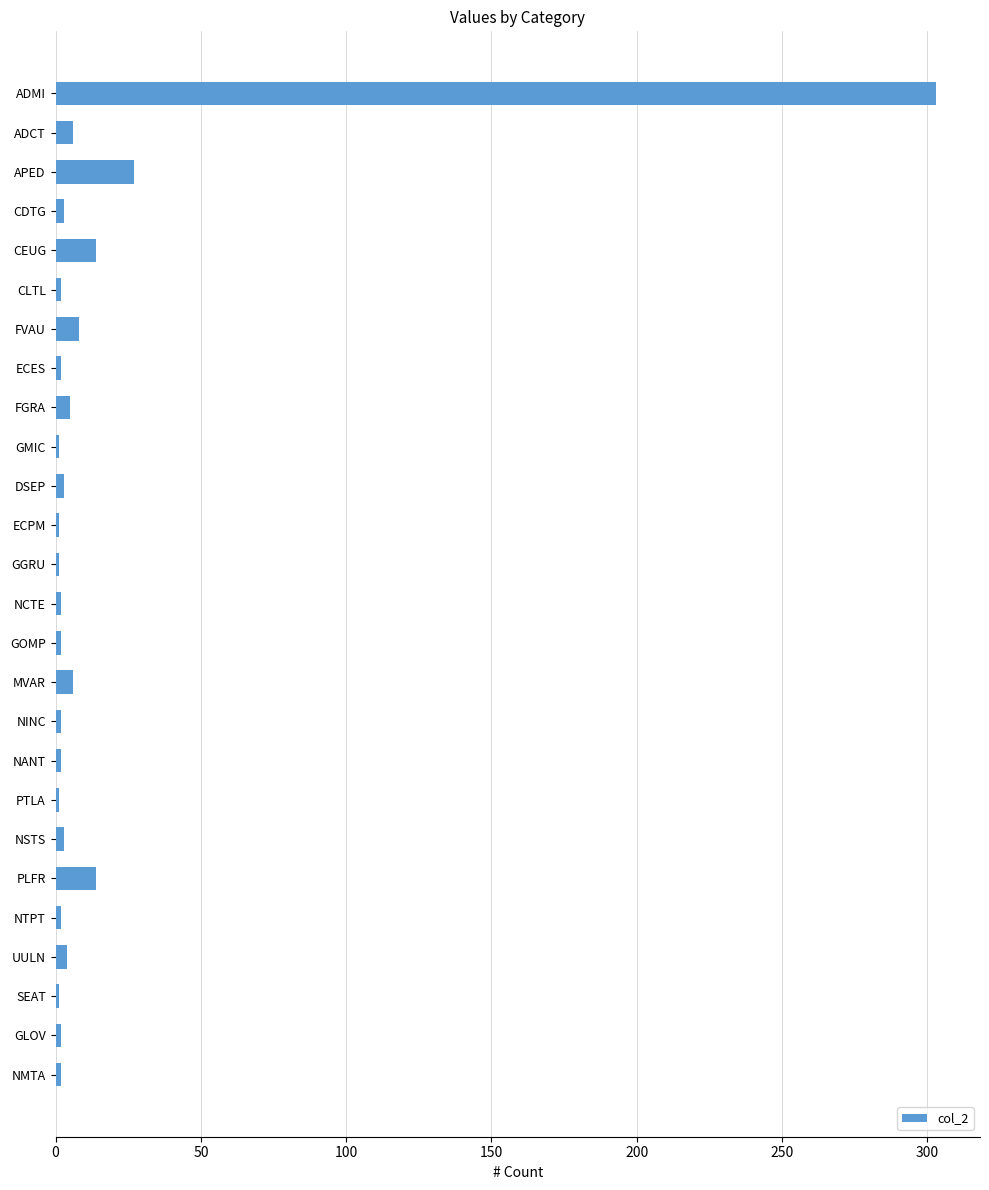

Which has a higher value, GLOV or PLFR?

PLFR